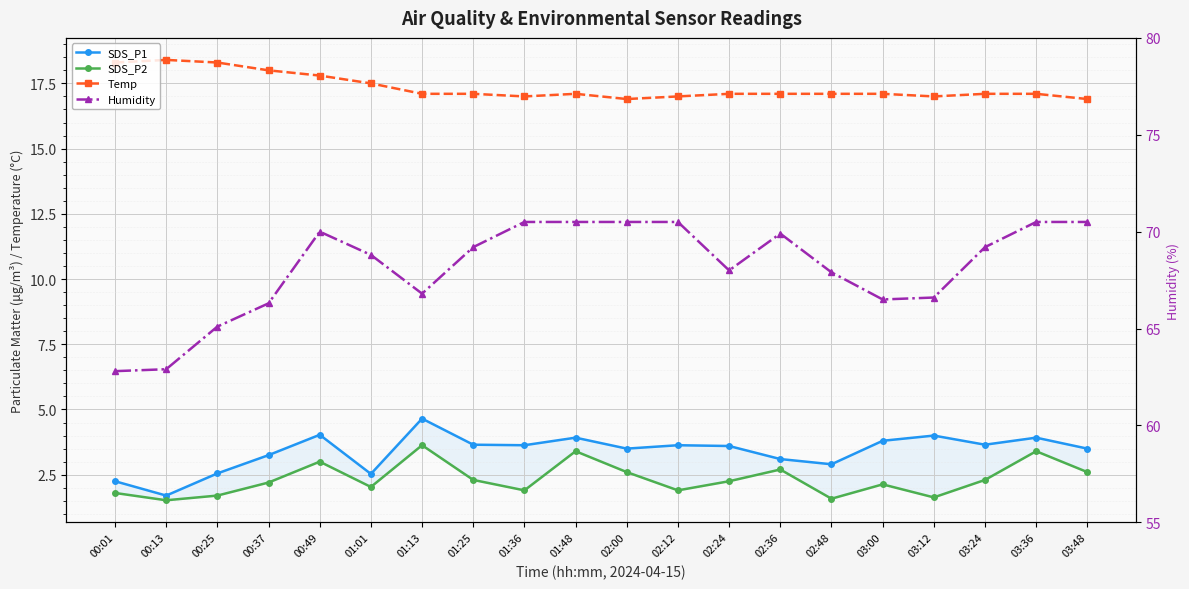

Reading left to right, transcribe all the data shown in this chart.

SDS_P1: 00:01=2.2	00:13=1.7	00:25=2.5	00:37=3.2	00:49=4.0	01:01=2.5	01:13=4.7	01:25=3.6	01:36=3.6	01:48=3.9	02:00=3.5	02:12=3.6	02:24=3.6	02:36=3.1	02:48=2.9	03:00=3.8	03:12=4.0	03:24=3.6	03:36=3.9	03:48=3.5
SDS_P2: 00:01=1.8	00:13=1.5	00:25=1.7	00:37=2.2	00:49=3.0	01:01=2.0	01:13=3.6	01:25=2.3	01:36=1.9	01:48=3.4	02:00=2.6	02:12=1.9	02:24=2.2	02:36=2.7	02:48=1.6	03:00=2.1	03:12=1.6	03:24=2.3	03:36=3.4	03:48=2.6
Temp: 00:01=18.3	00:13=18.4	00:25=18.3	00:37=18.0	00:49=17.8	01:01=17.5	01:13=17.1	01:25=17.1	01:36=17.0	01:48=17.1	02:00=16.9	02:12=17.0	02:24=17.1	02:36=17.1	02:48=17.1	03:00=17.1	03:12=17.0	03:24=17.1	03:36=17.1	03:48=16.9
Humidity: 00:01=62.8	00:13=62.9	00:25=65.1	00:37=66.3	00:49=70.0	01:01=68.8	01:13=66.8	01:25=69.2	01:36=70.5	01:48=70.5	02:00=70.5	02:12=70.5	02:24=68.0	02:36=69.9	02:48=67.9	03:00=66.5	03:12=66.6	03:24=69.2	03:36=70.5	03:48=70.5